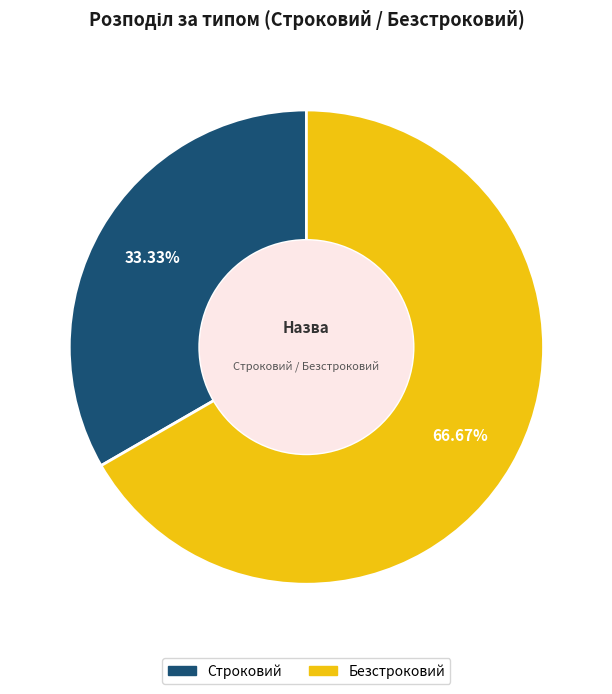

How many slices are in this pie chart?

2